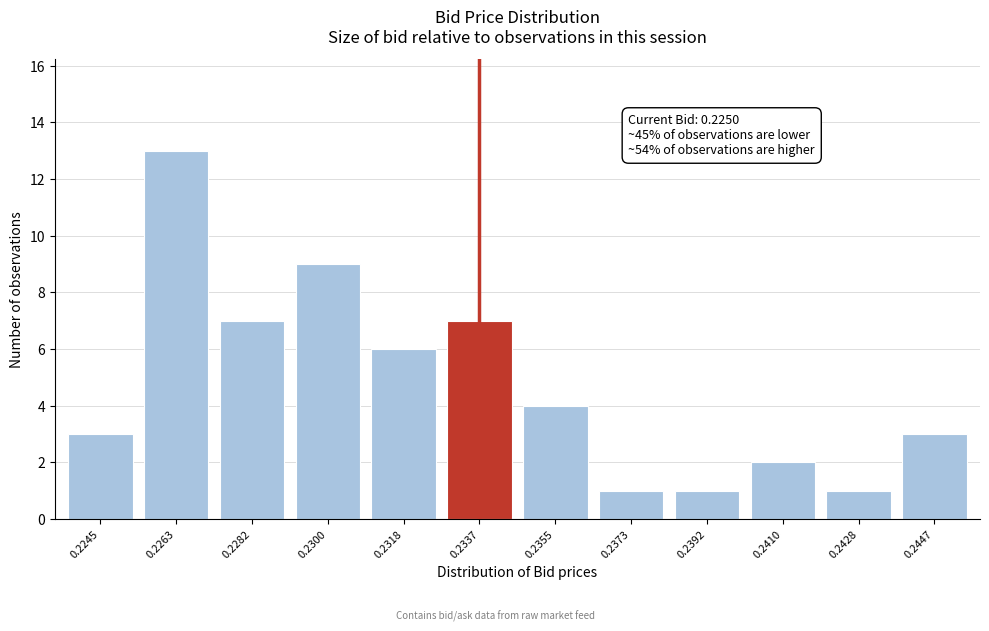

Reading left to right, transcribe all the data shown in this chart.

3	13	7	9	6	7	4	1	1	2	1	3